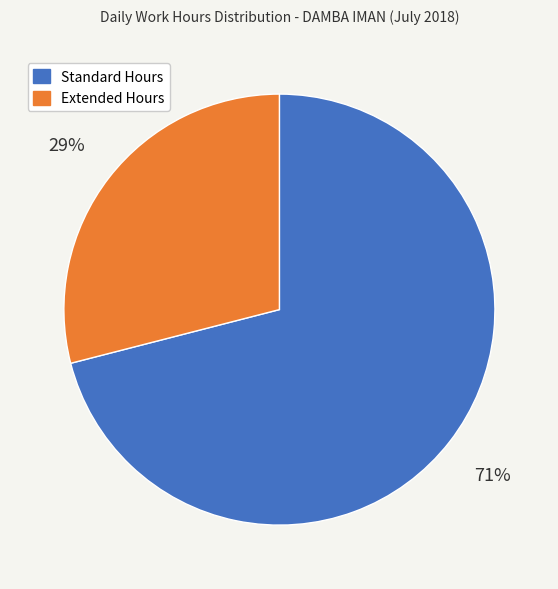

Which category has the smallest portion of the pie?

Extended Hours